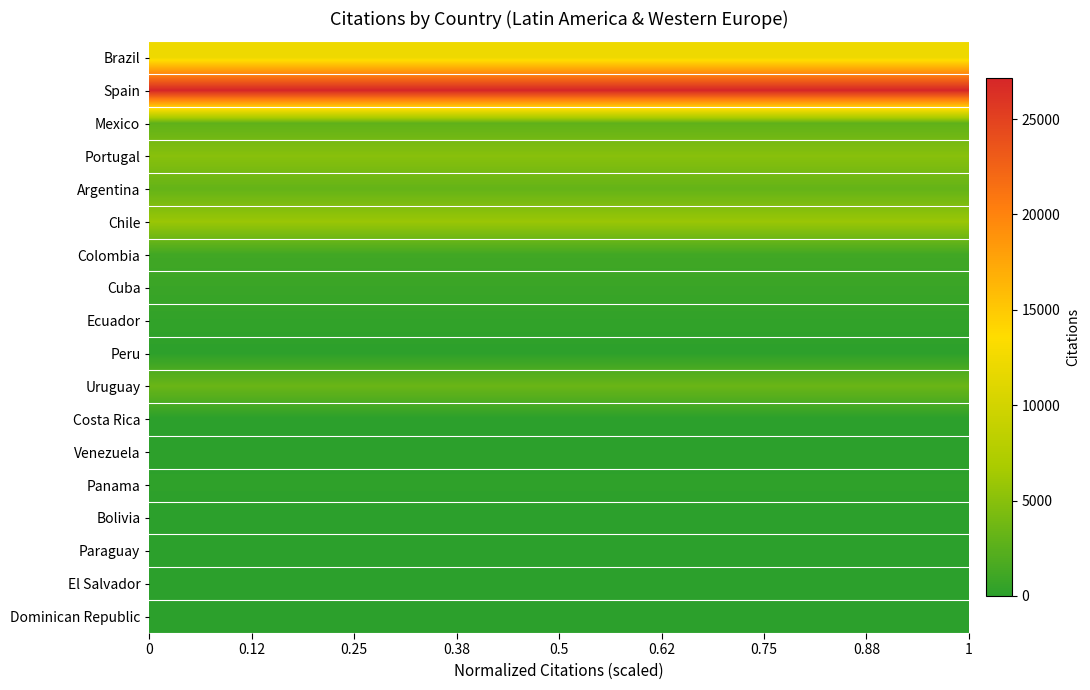

How many distinct data groups are displayed?

18